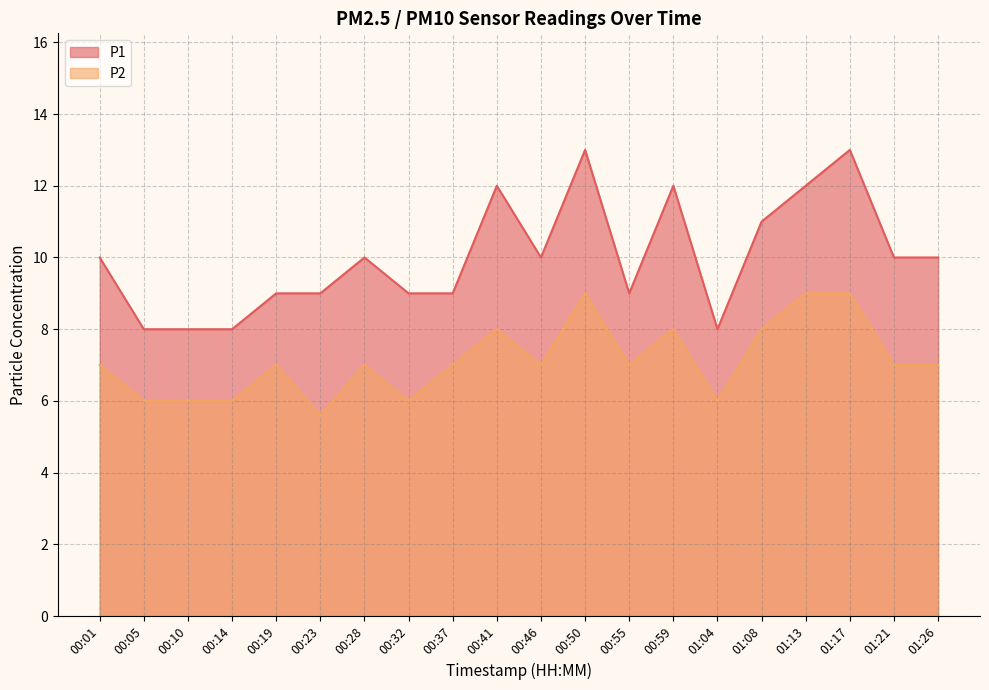

What are all the series names shown in the legend?

P1, P2